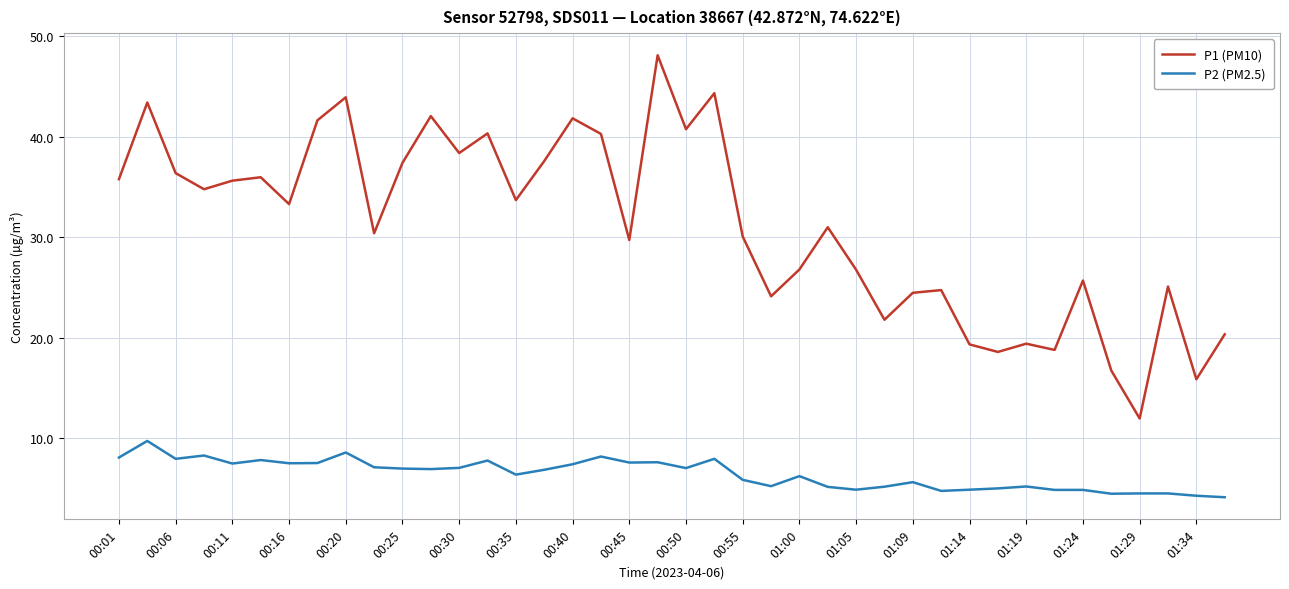

List the series in order of their peak value, highest first.

P1 (PM10), P2 (PM2.5)